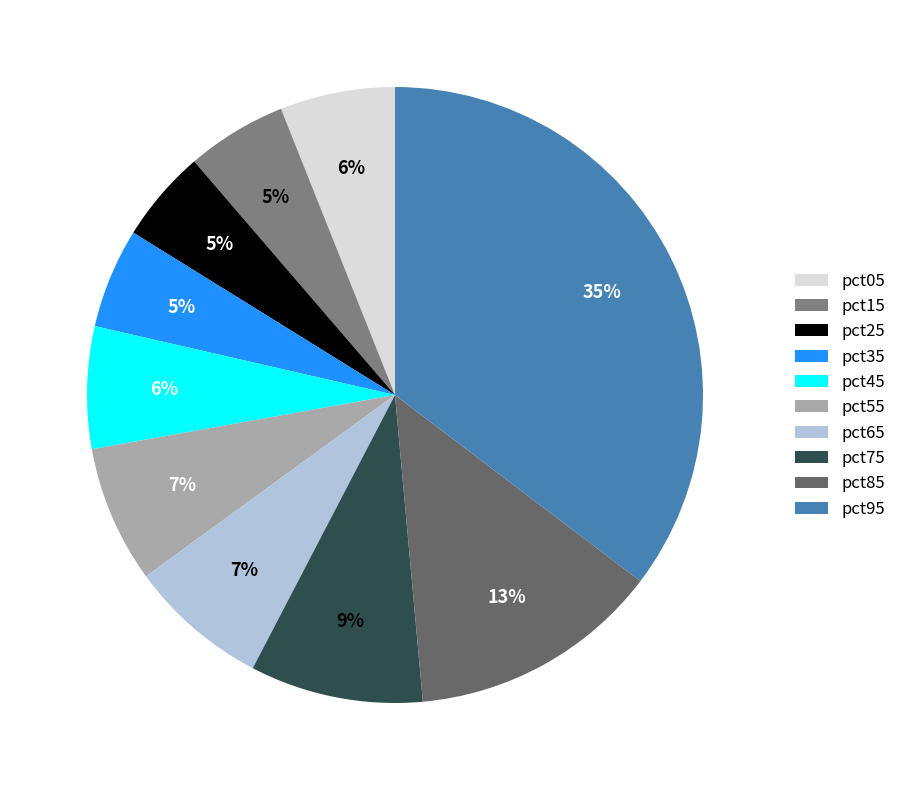

Count the number of slices in the pie.

10